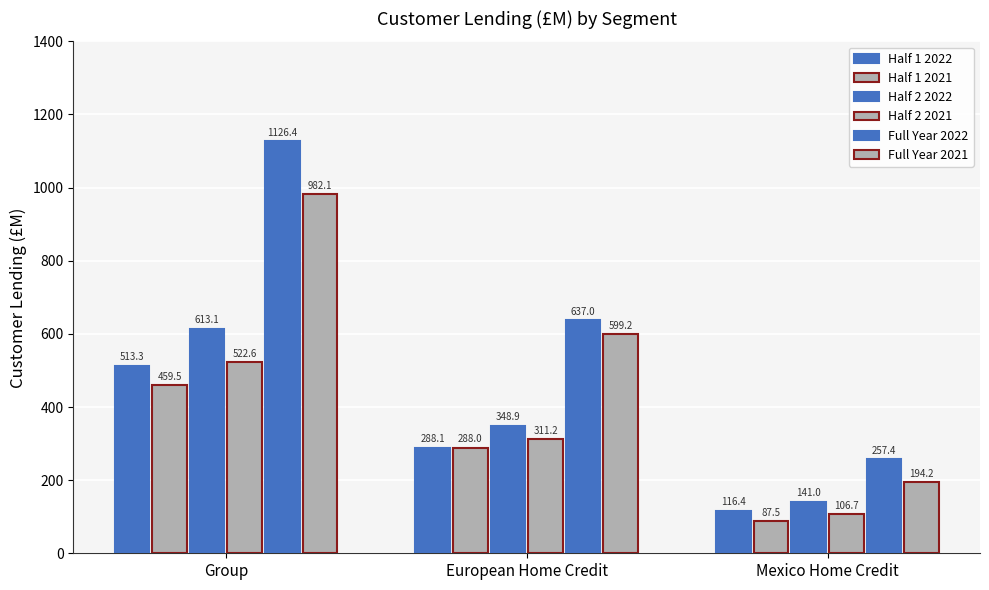

Reading left to right, transcribe all the data shown in this chart.

Half 1 2022: 513.3	288.1	116.4
Half 1 2021: 459.5	288.0	87.5
Half 2 2022: 613.1	348.9	141.0
Half 2 2021: 522.6	311.2	106.7
Full Year 2022: 1126.4	637.0	257.4
Full Year 2021: 982.1	599.2	194.2